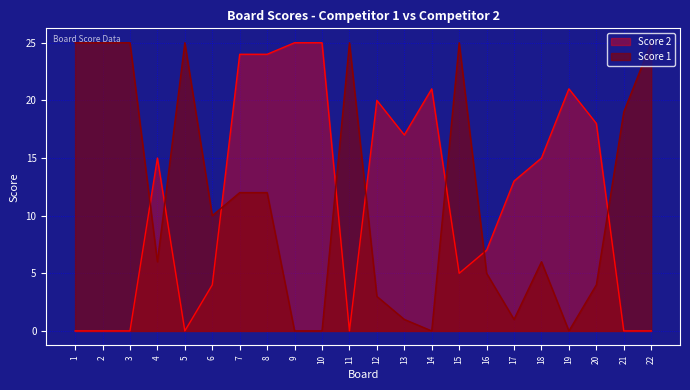

At which category does the chart reach its minimum across all series?

9